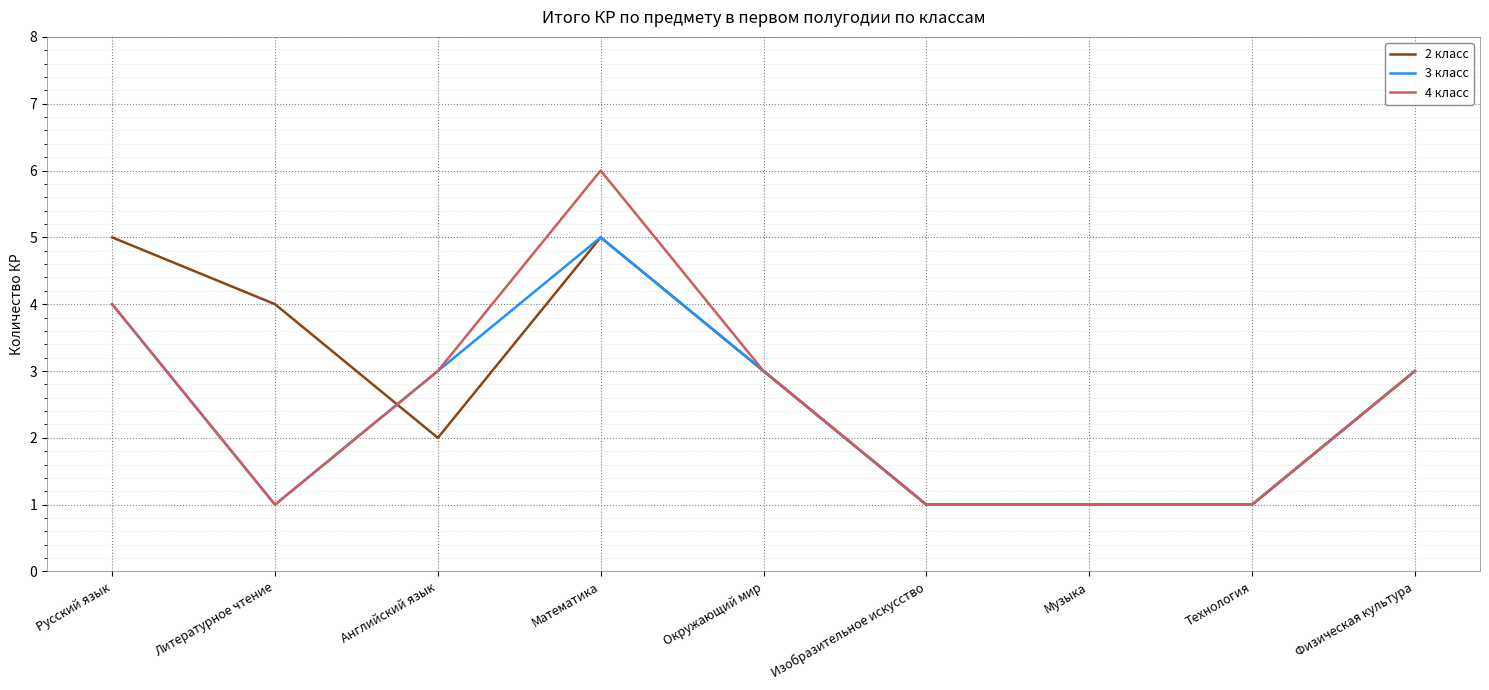

Reading left to right, what are all the values shown in this chart?

2 класс: Русский язык=5	Литературное чтение=4	Английский язык=2	Математика=5	Окружающий мир=3	Изобразительное искусство=1	Музыка=1	Технология=1	Физическая культура=3
3 класс: Русский язык=4	Литературное чтение=1	Английский язык=3	Математика=5	Окружающий мир=3	Изобразительное искусство=1	Музыка=1	Технология=1	Физическая культура=3
4 класс: Русский язык=4	Литературное чтение=1	Английский язык=3	Математика=6	Окружающий мир=3	Изобразительное искусство=1	Музыка=1	Технология=1	Физическая культура=3